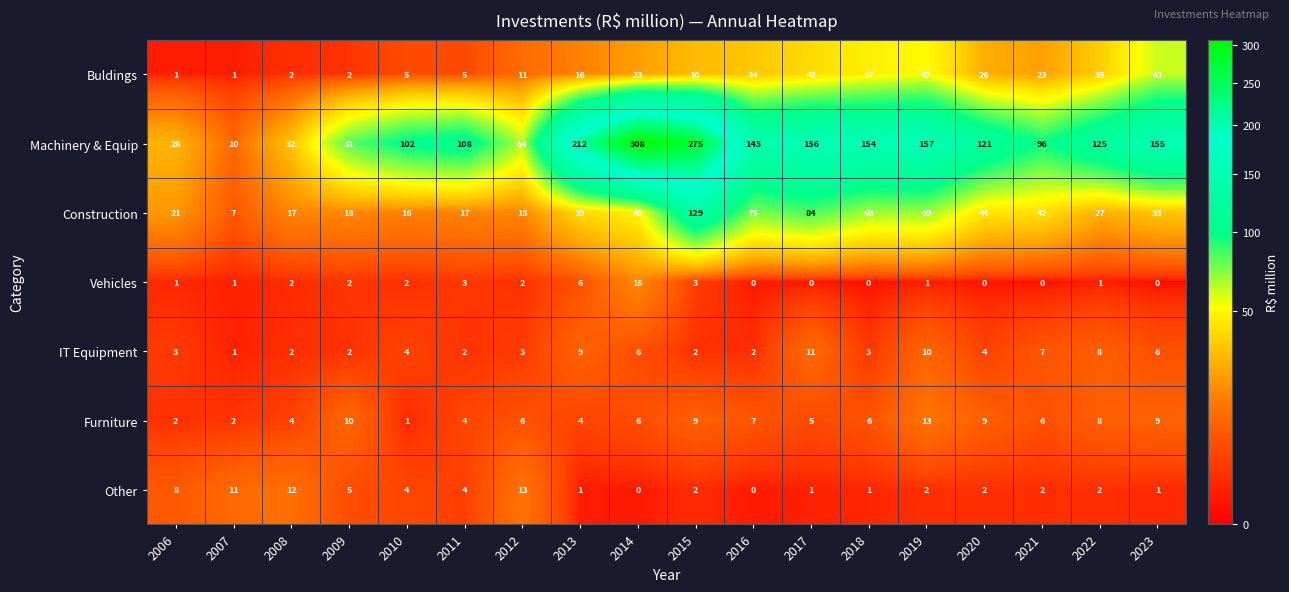

Is the value of Furniture at 2020 greater than the value of Other at 2016?

Yes